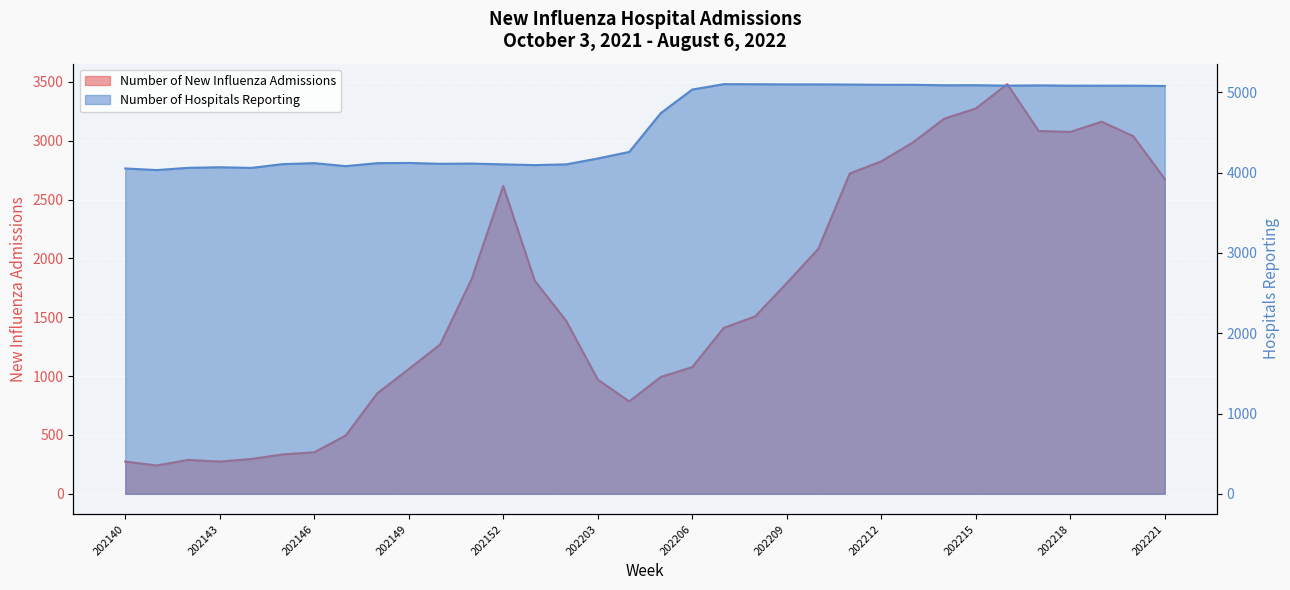

How many values in the Number of Hospitals Reporting series exceed 4741?

16